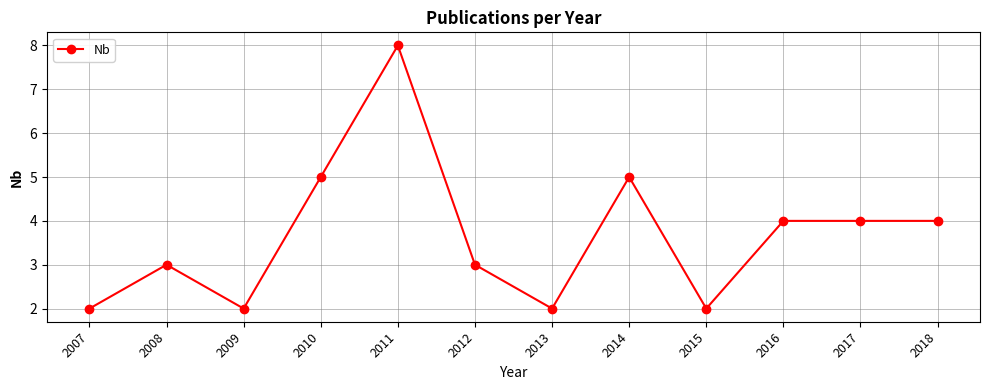

What is the approximate value at 2017?

4